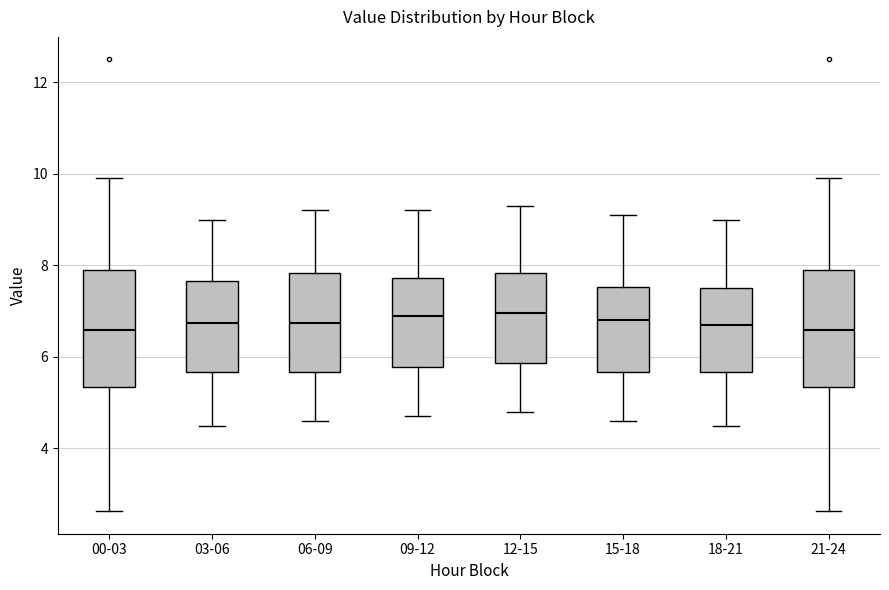

Reading left to right, transcribe this box plot: for each box, give where its median line is, the range the box spans, and where its two whiskers end, as read against the y-axis. The values are not printed on the chart, so give them approximately, as read against the axis.

00-03: median 6.6, box 5.4 to 8.0, whiskers 2.6 to 10.0
03-06: median 6.8, box 5.6 to 7.6, whiskers 4.6 to 9.0
06-09: median 6.8, box 5.6 to 7.8, whiskers 4.6 to 9.2
09-12: median 7.0, box 5.8 to 7.8, whiskers 4.8 to 9.2
12-15: median 7.0, box 5.8 to 7.8, whiskers 4.8 to 9.4
15-18: median 6.8, box 5.6 to 7.6, whiskers 4.6 to 9.2
18-21: median 6.8, box 5.6 to 7.6, whiskers 4.6 to 9.0
21-24: median 6.6, box 5.4 to 8.0, whiskers 2.6 to 10.0